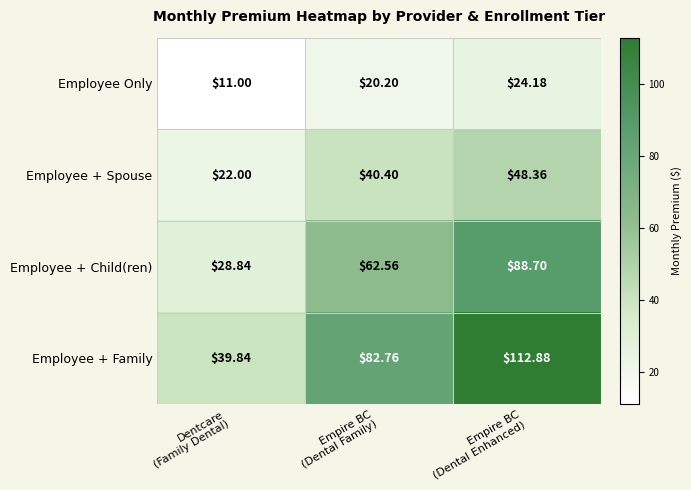

At which category is the sum across all series the highest?

Empire BC
(Dental Enhanced)